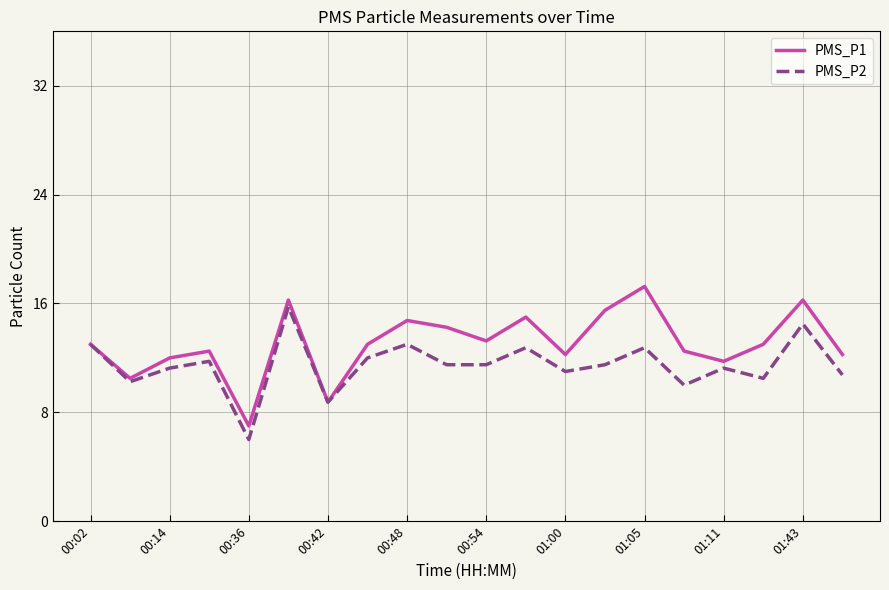

How many distinct data groups are displayed?

2